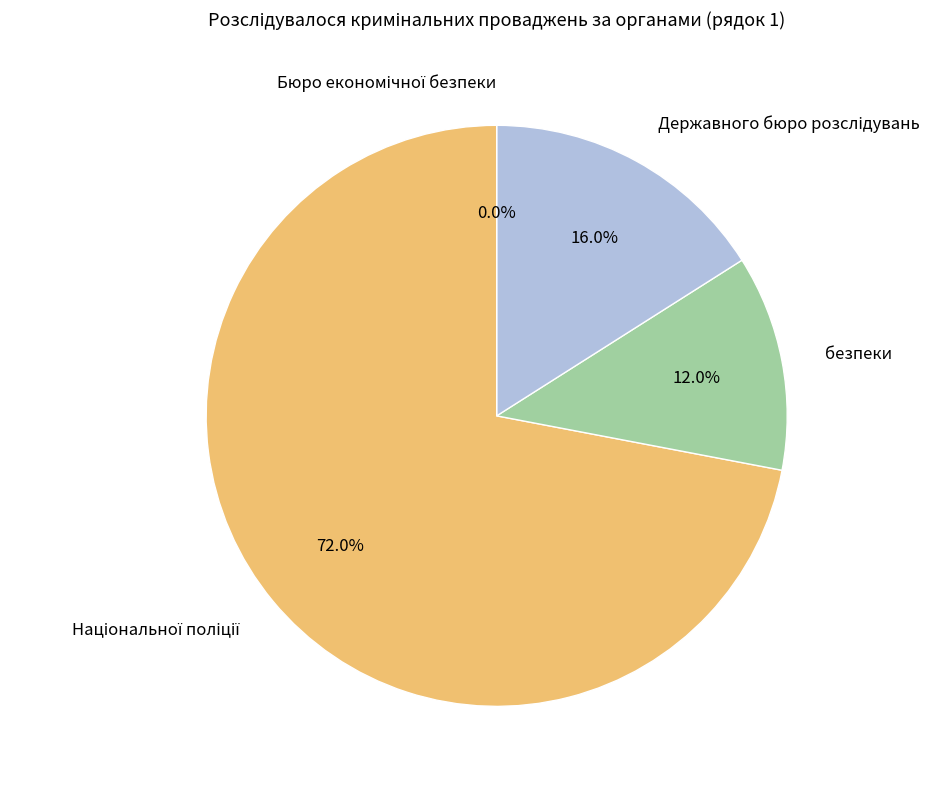

Do безпеки and Державного бюро розслідувань together represent more than half of the pie?

No